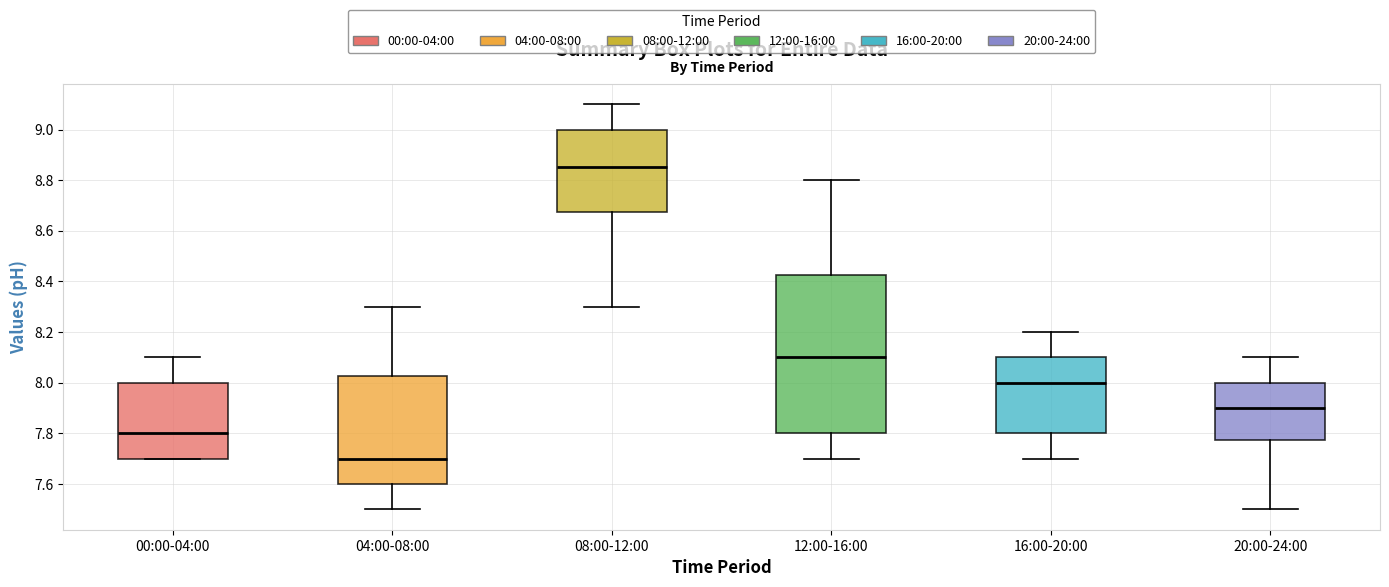

Reading left to right, read every box against the y-axis: the position of its median line, the range the box covers, and the ends of its whiskers. The values are not printed on the chart, so give them approximately, as read against the axis.

00:00-04:00: median 7.80, box 7.70 to 8.00, whiskers 7.70 to 8.10
04:00-08:00: median 7.70, box 7.60 to 8.02, whiskers 7.50 to 8.30
08:00-12:00: median 8.86, box 8.68 to 9.00, whiskers 8.30 to 9.10
12:00-16:00: median 8.10, box 7.80 to 8.42, whiskers 7.70 to 8.80
16:00-20:00: median 8.00, box 7.80 to 8.10, whiskers 7.70 to 8.20
20:00-24:00: median 7.90, box 7.78 to 8.00, whiskers 7.50 to 8.10